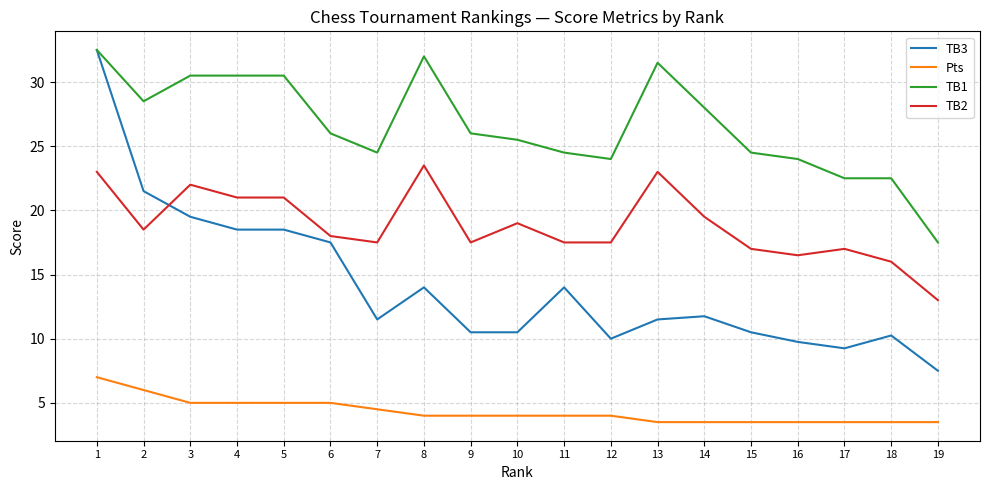

What is the minimum value for TB1?

17.5